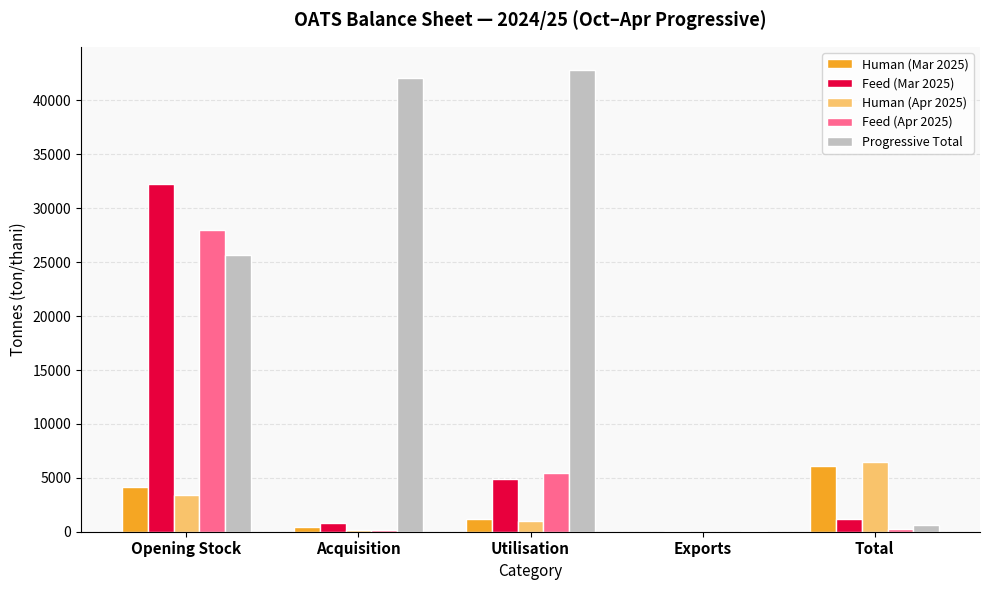

The Feed (Mar 2025) series shows 17310 at Opening Stock. True or false?

False